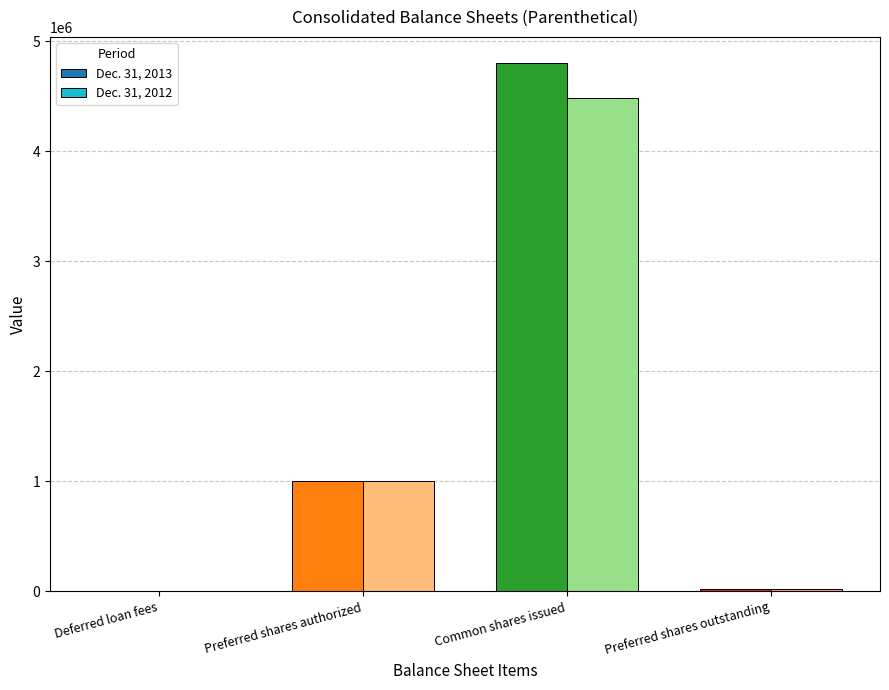

What is the difference between the maximum and minimum values in the Dec. 31, 2012 series?

4481133